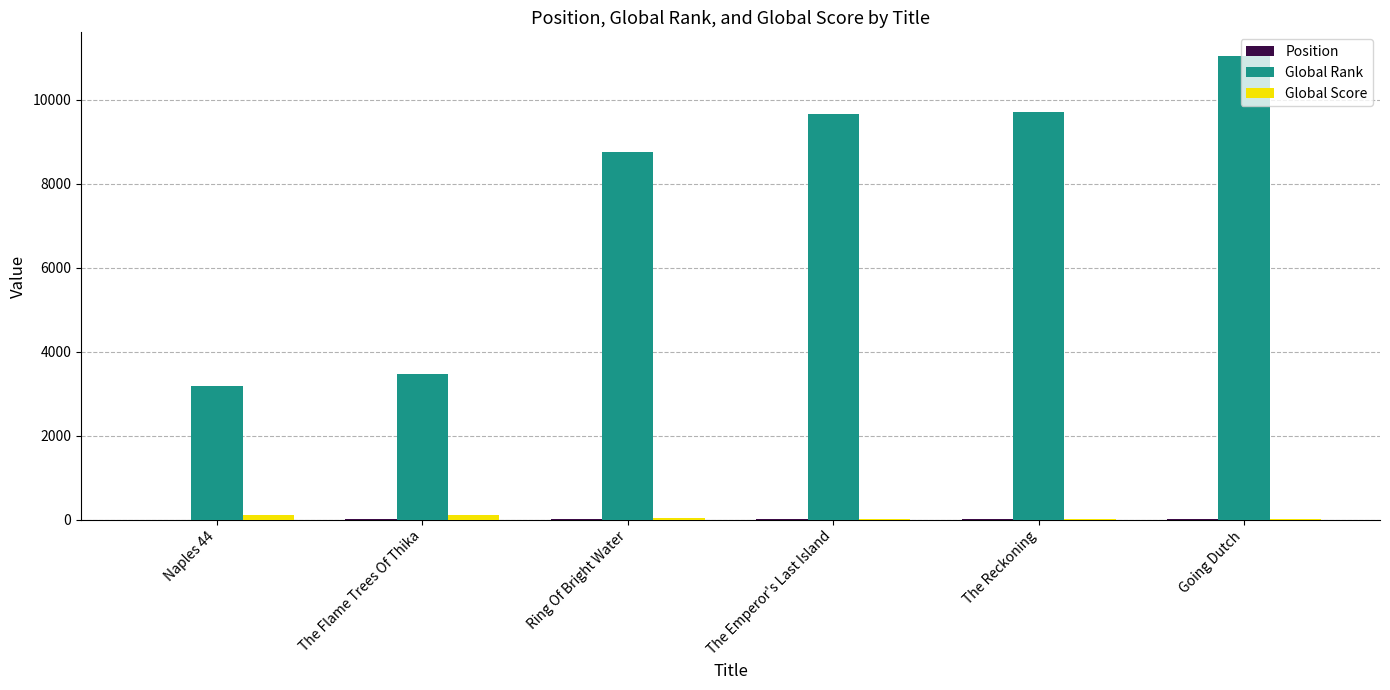

What is the sum of all Global Score values?

310